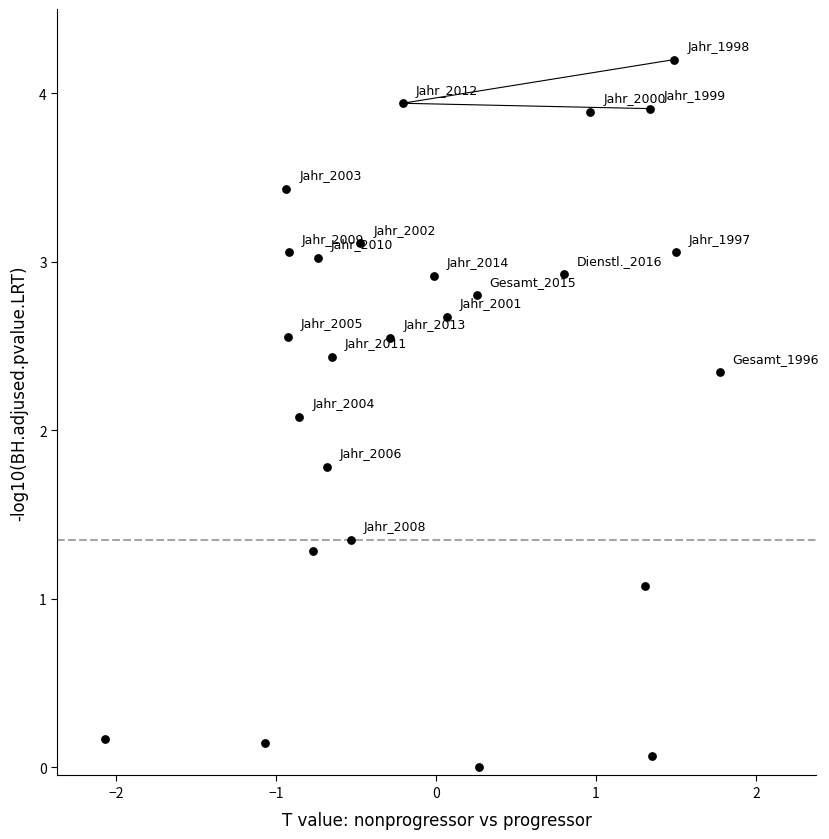

What is the range of Y values (max minus min)?

4.2